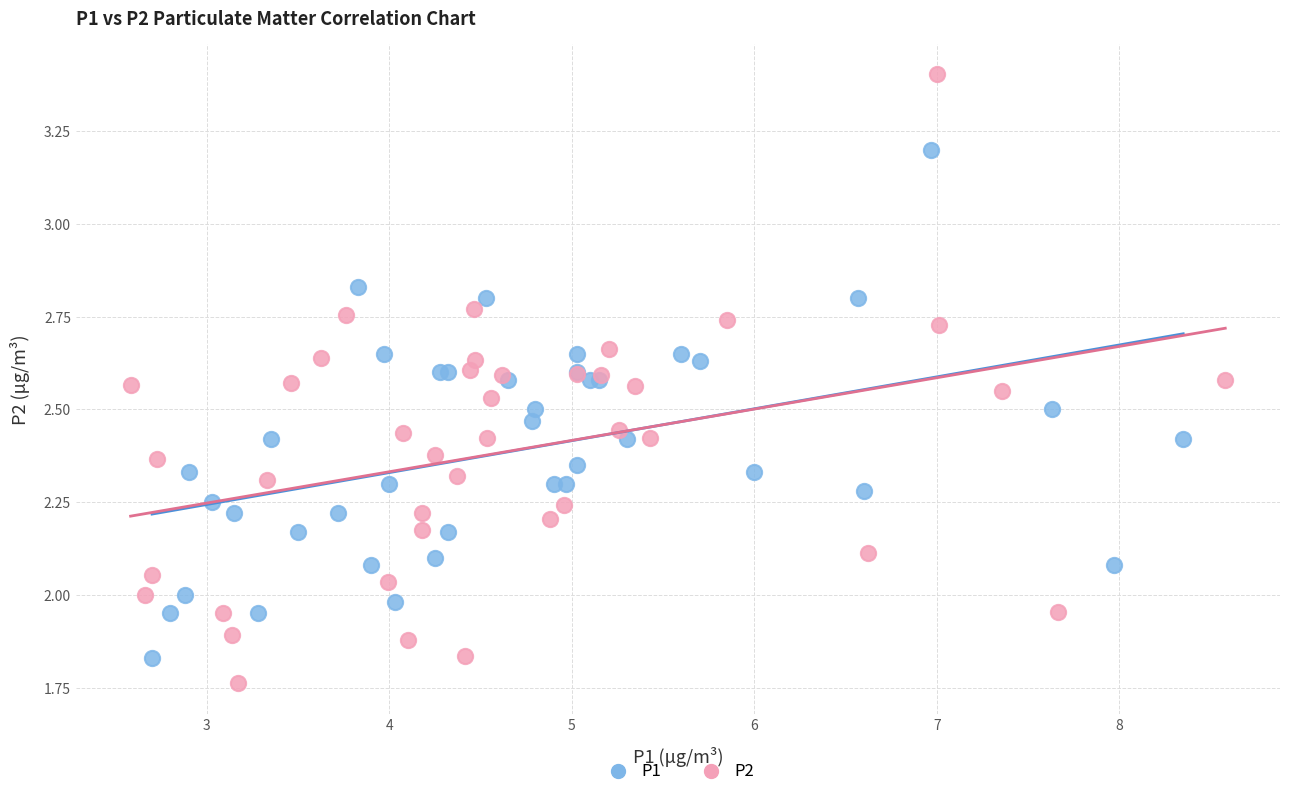

Which series contains the lowest Y value?

P2